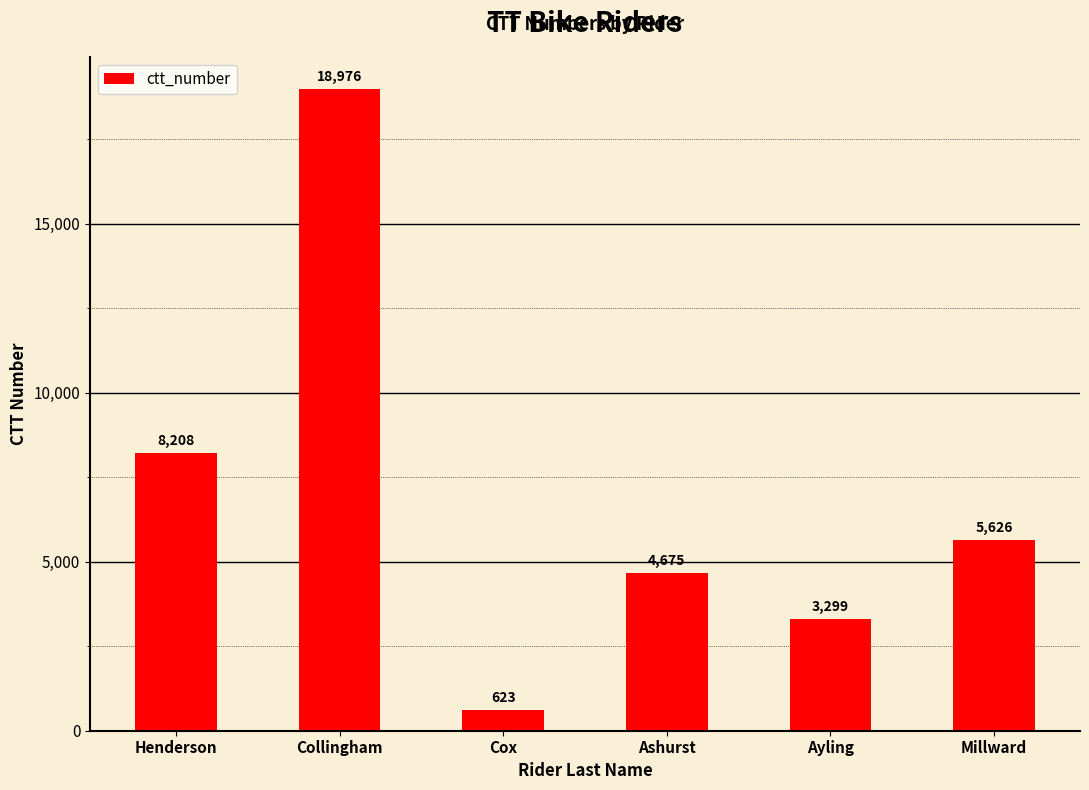

The chart shows a value of 7459 at Ashurst. True or false?

False